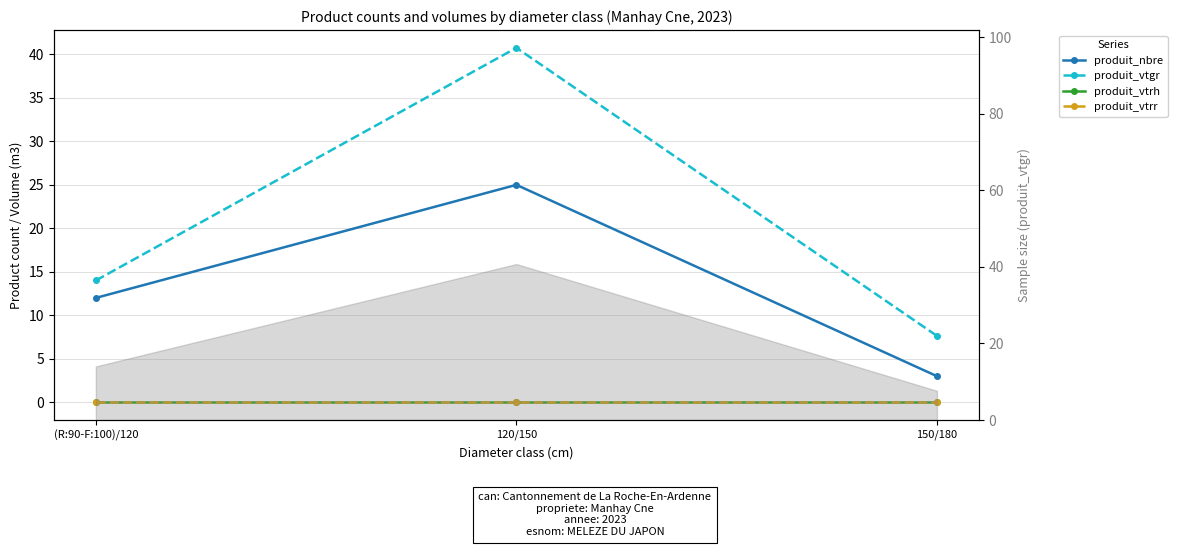

Which series has the widest spread of values?

produit_vtgr